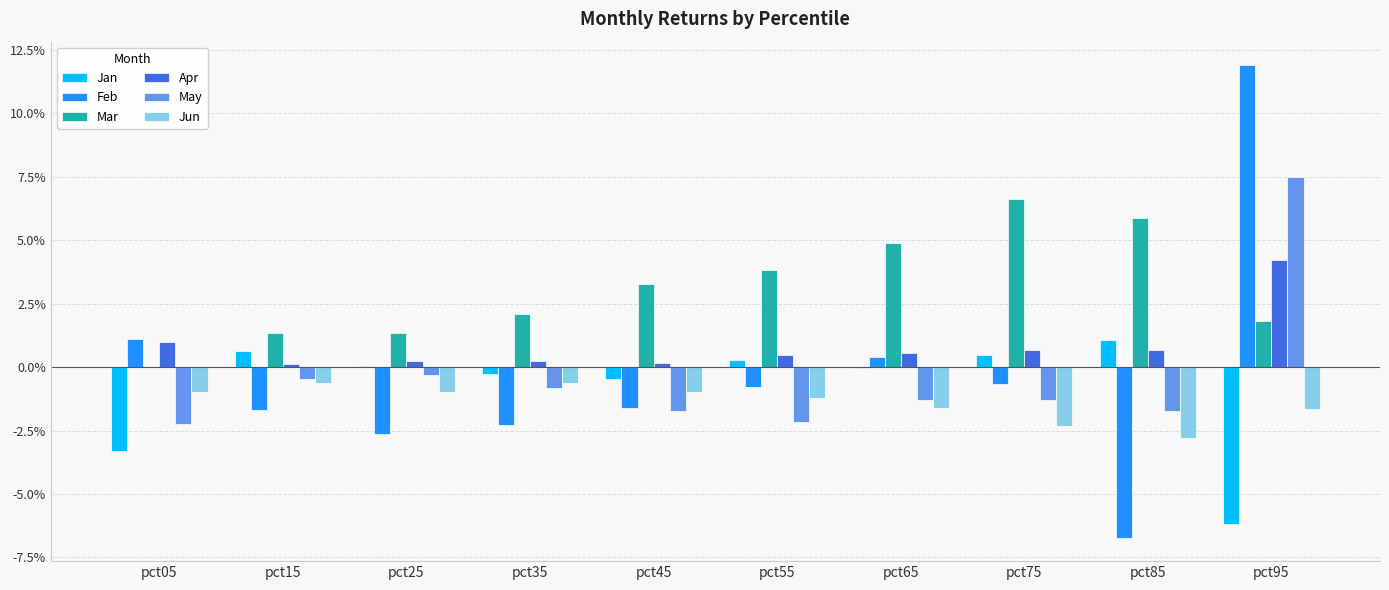

Rank the series by their maximum value, from lowest to highest.

Jun, Jan, Apr, Mar, May, Feb